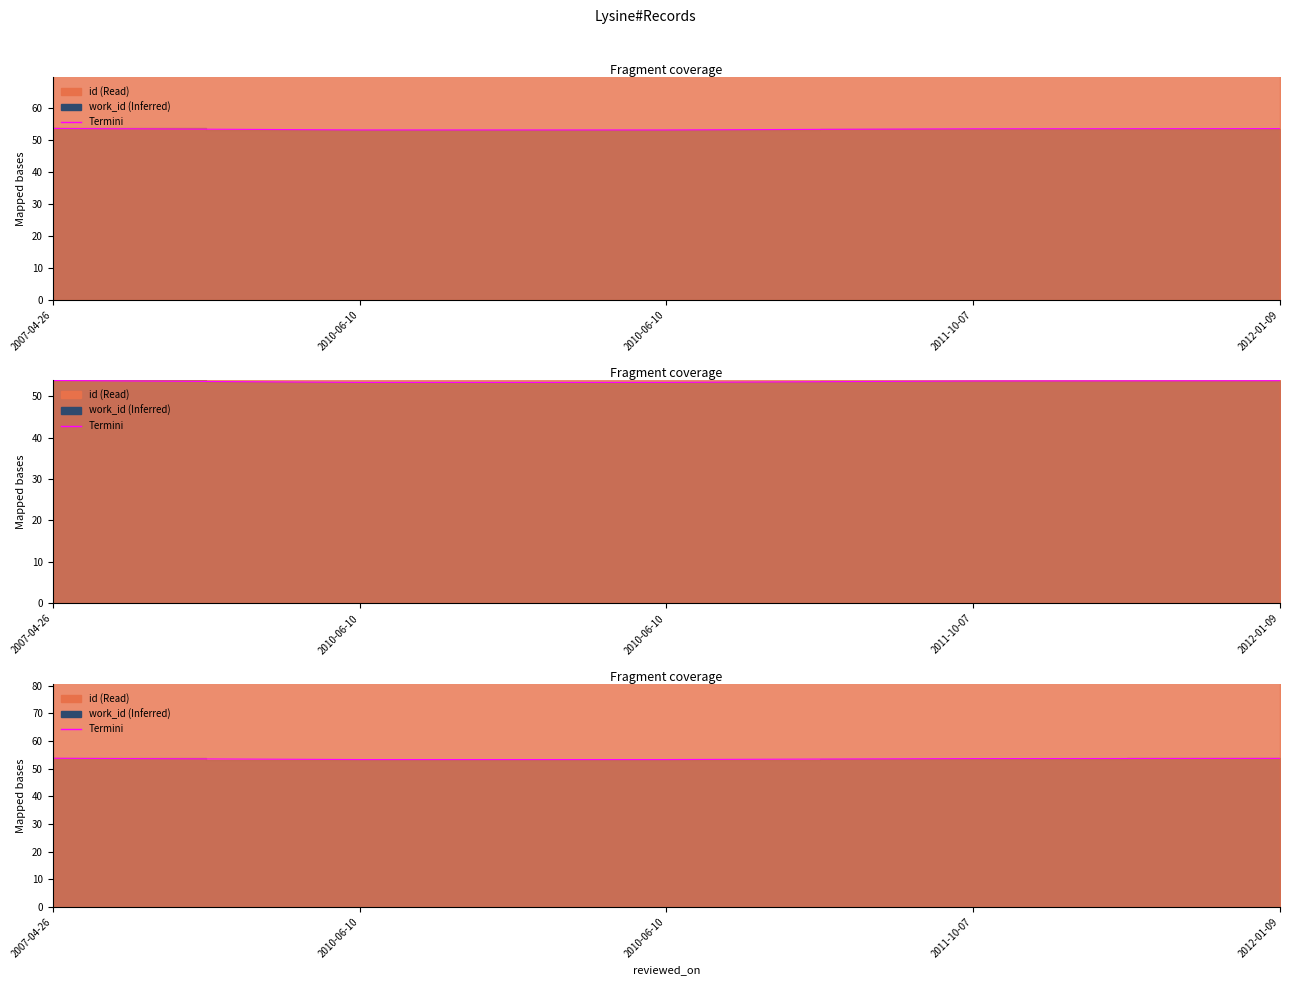

The chart shows a value of 53.3 at 2010-06-10. True or false?

True